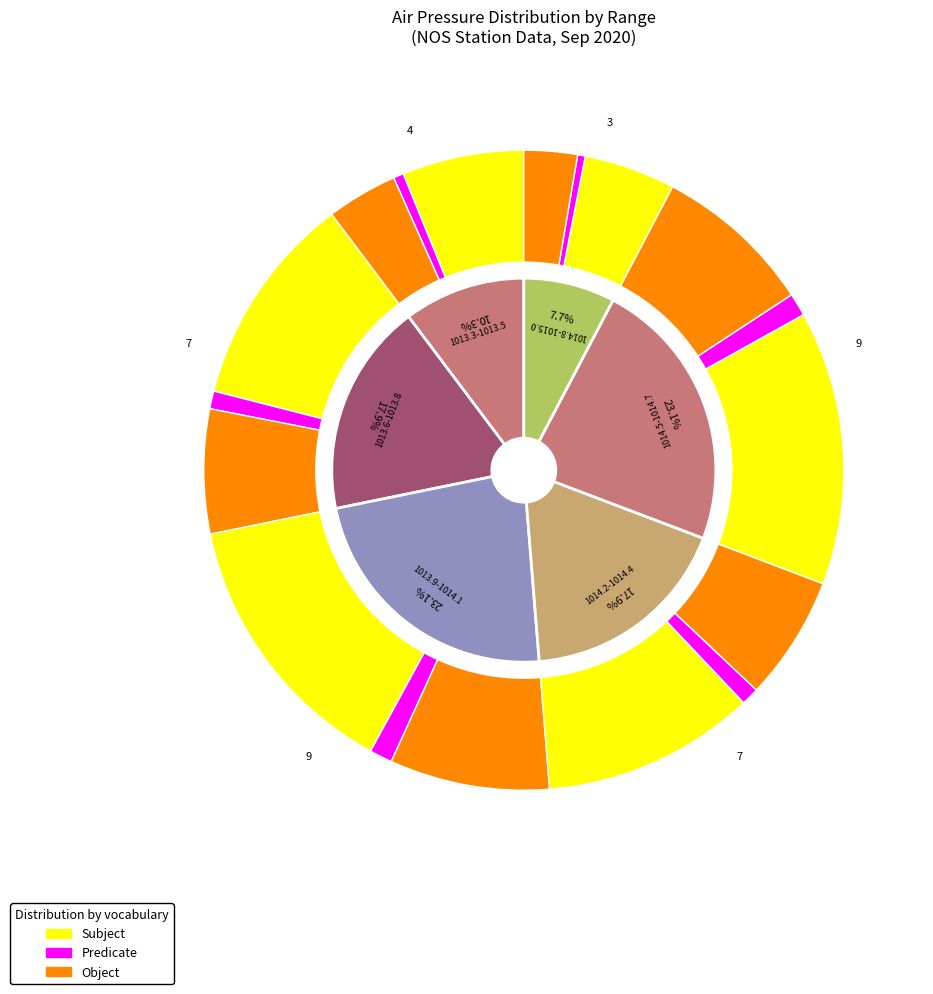

Is there any slice that represents more than half of the pie?

No